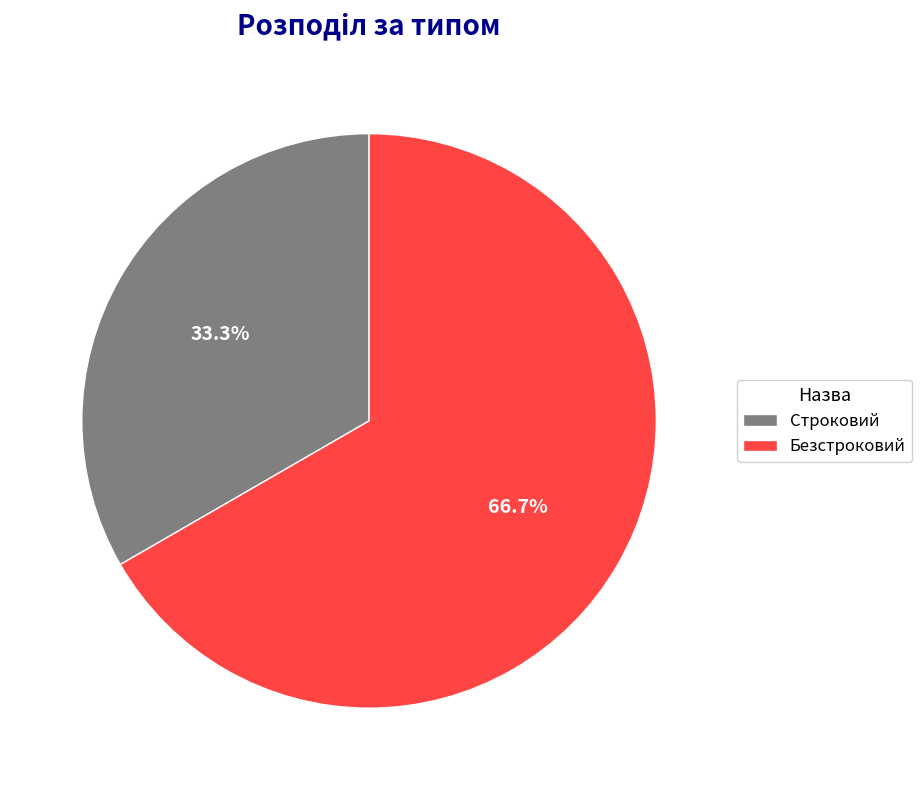

To the nearest percent, what percentage of the pie is Строковий?

33%